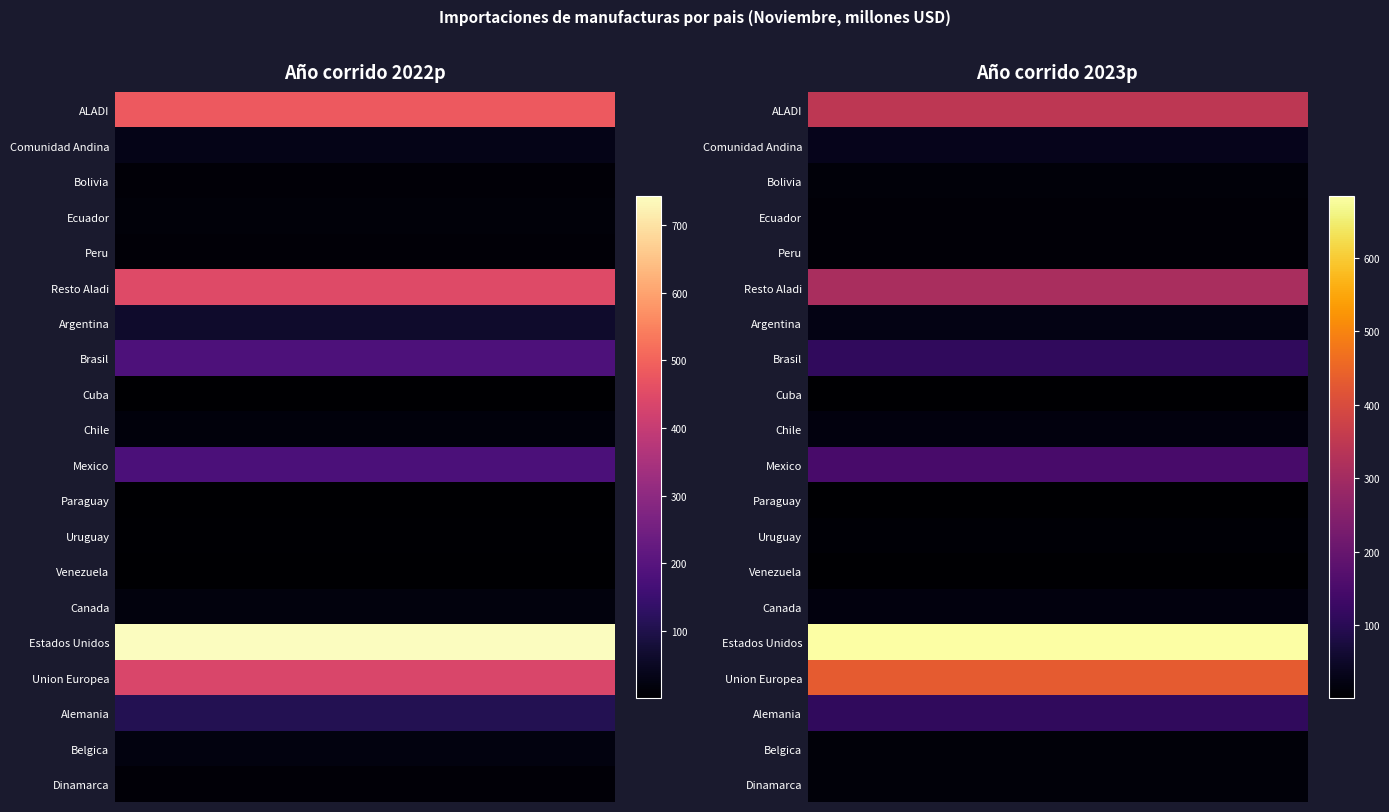

The value of Cuba at 0 is 0.1. True or false?

False